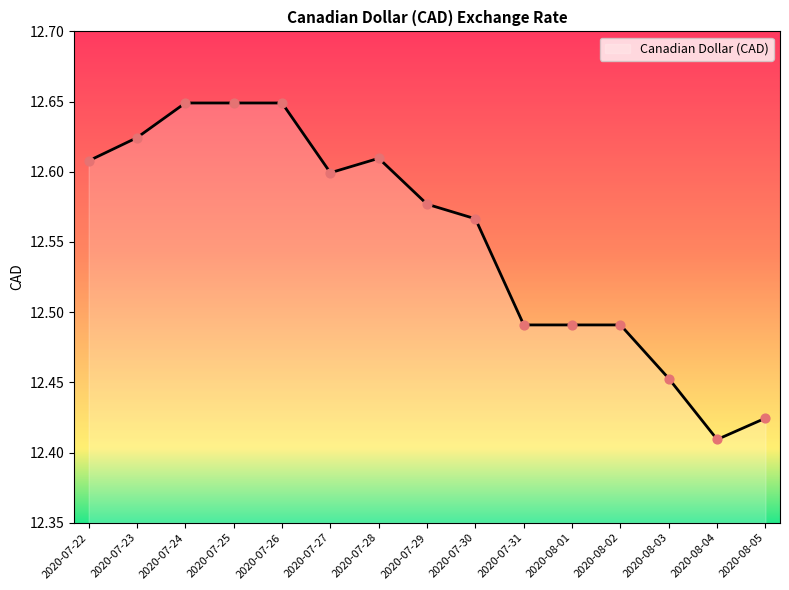

What is the change in value from 2020-07-24 to 2020-07-29?

-0.1